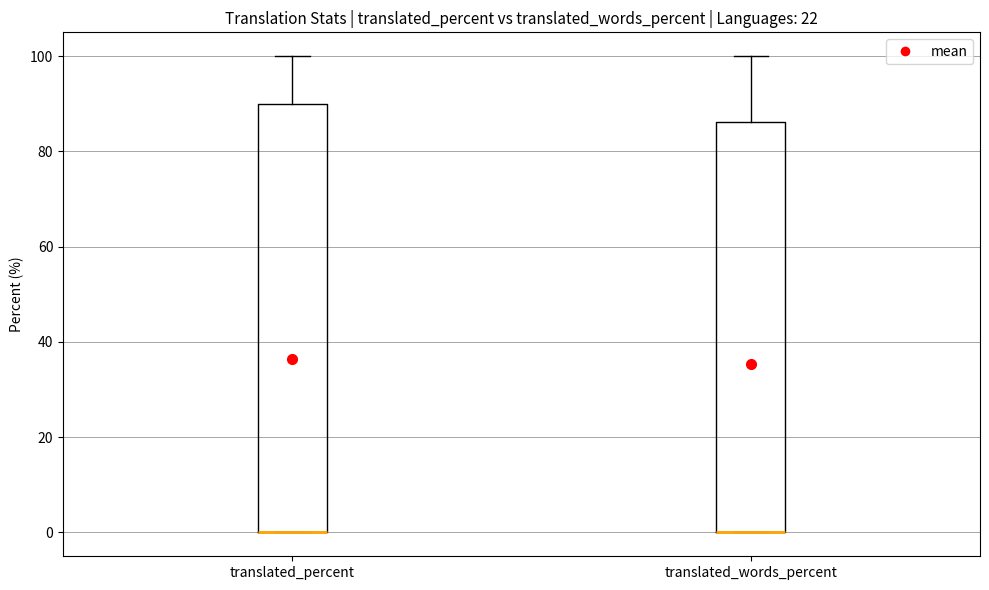

Reading left to right, read every box against the y-axis: the position of its median line, the range the box covers, and the ends of its whiskers. The values are not printed on the chart, so give them approximately, as read against the axis.

translated_percent: median 0 (drawn on the box's lower edge), box 0 to 90, whiskers 0 to 100
translated_words_percent: median 0 (drawn on the box's lower edge), box 0 to 86, whiskers 0 to 100